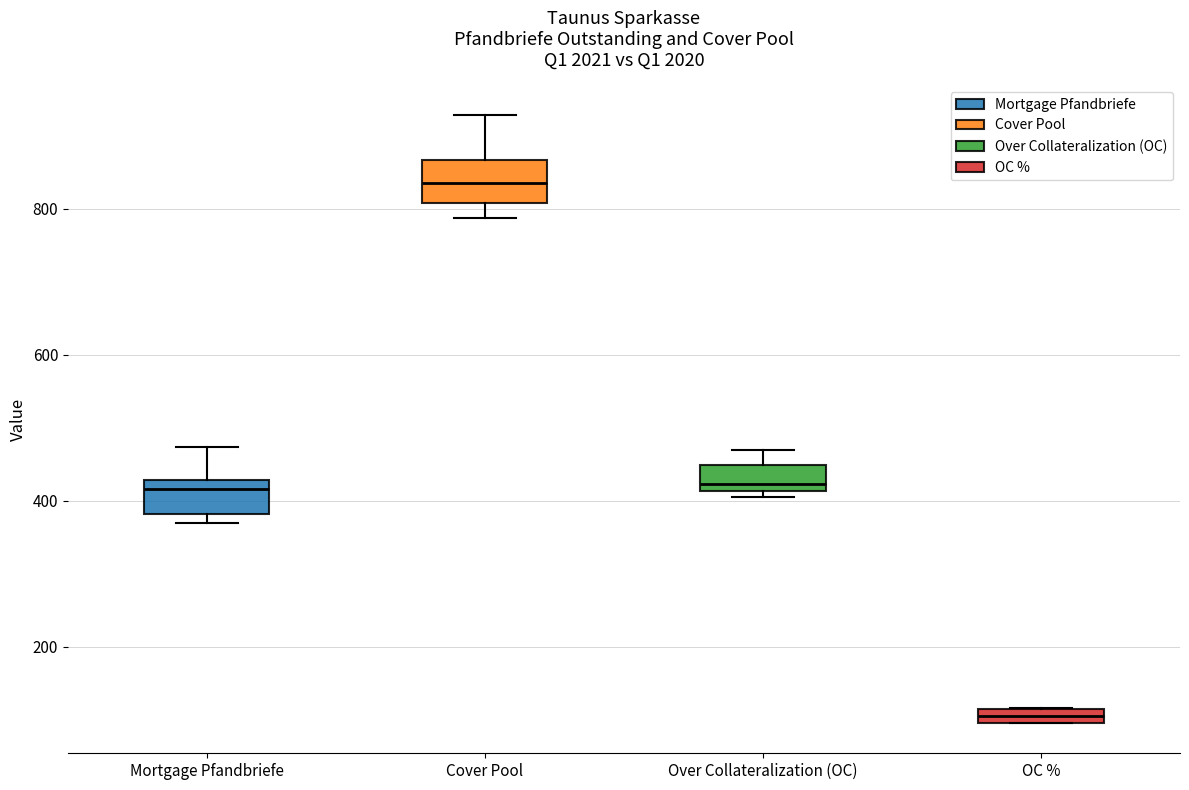

Where is the upper edge of the box for Over Collateralization (OC) on the y-axis? The values are not printed on the chart, so give them approximately, as read against the axis.

440